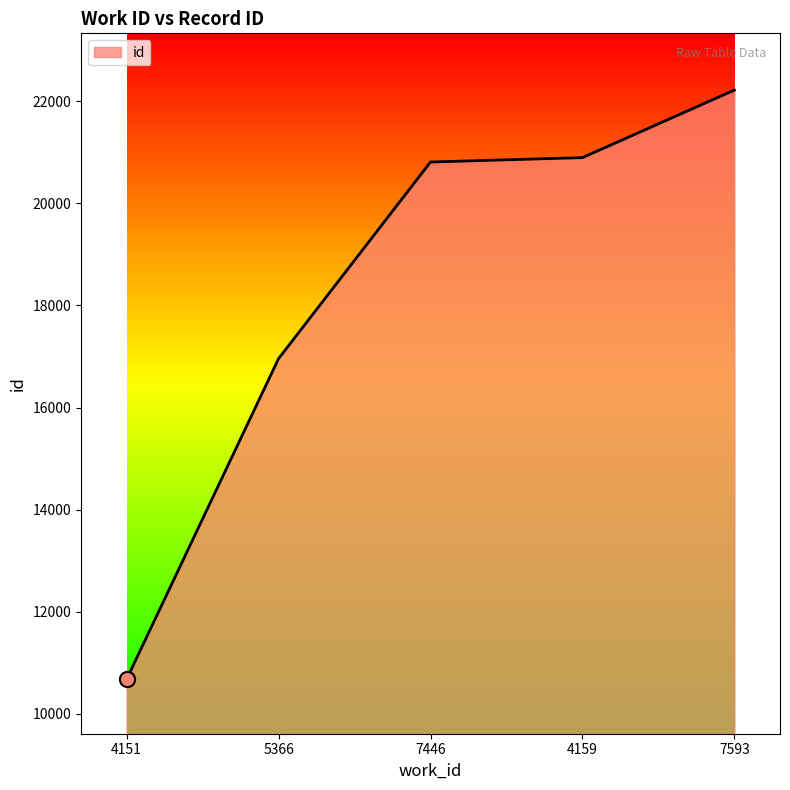

What is the ratio of the value at 7593 to the value at 5366?

1.3